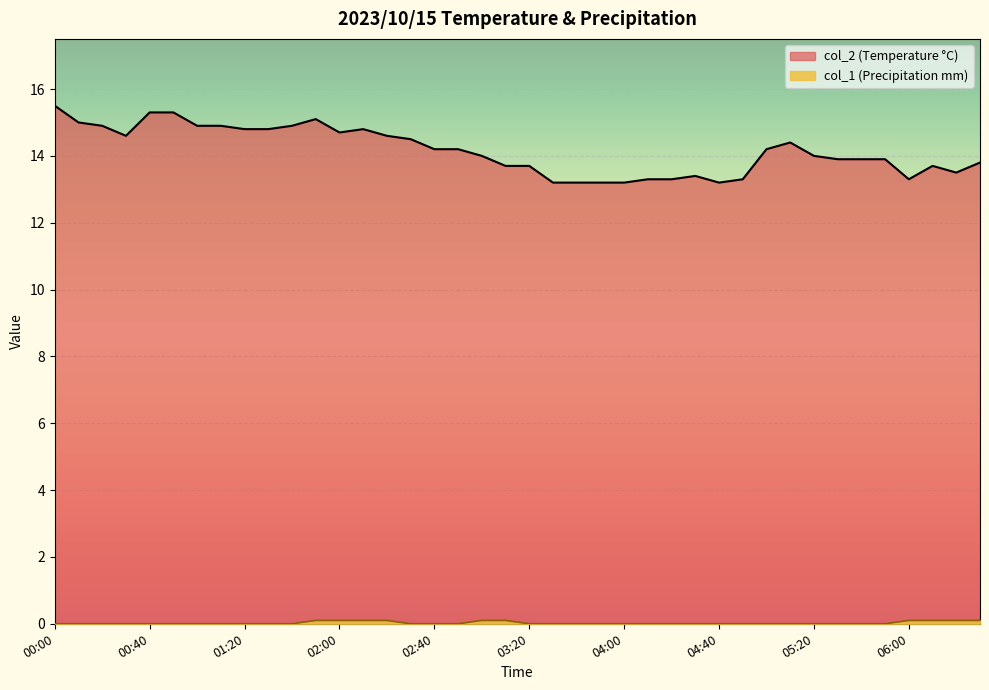

Which category has the lowest value in the col_2 series?

03:30